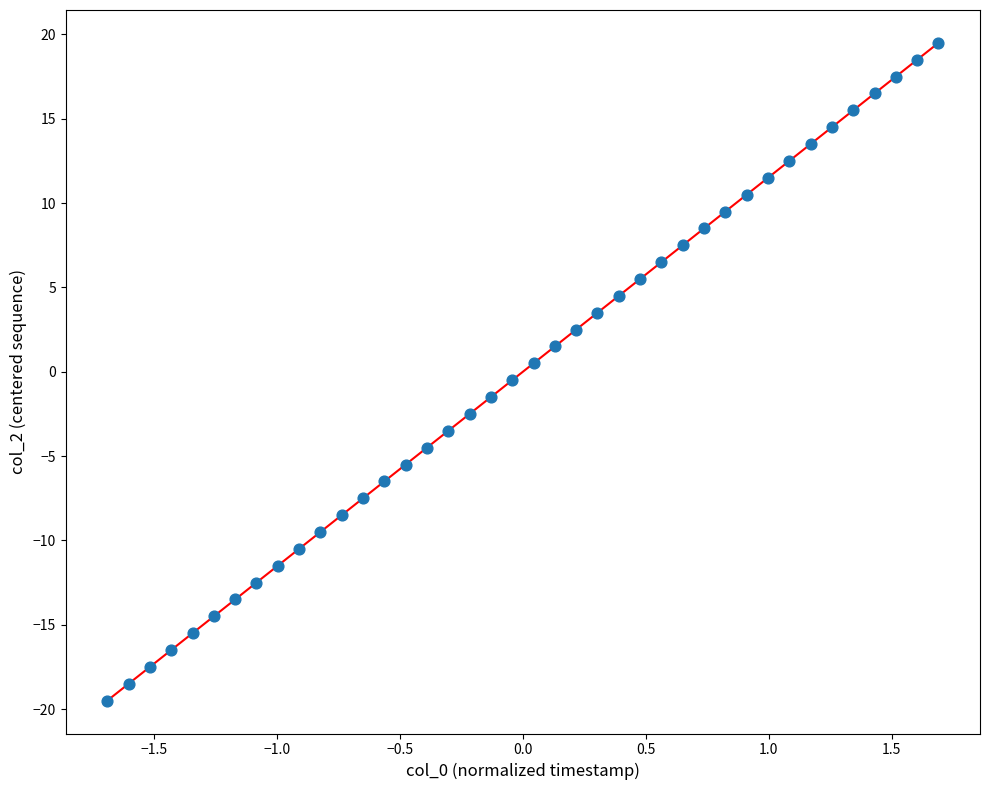

What is the range of Y values (max minus min)?

39.0